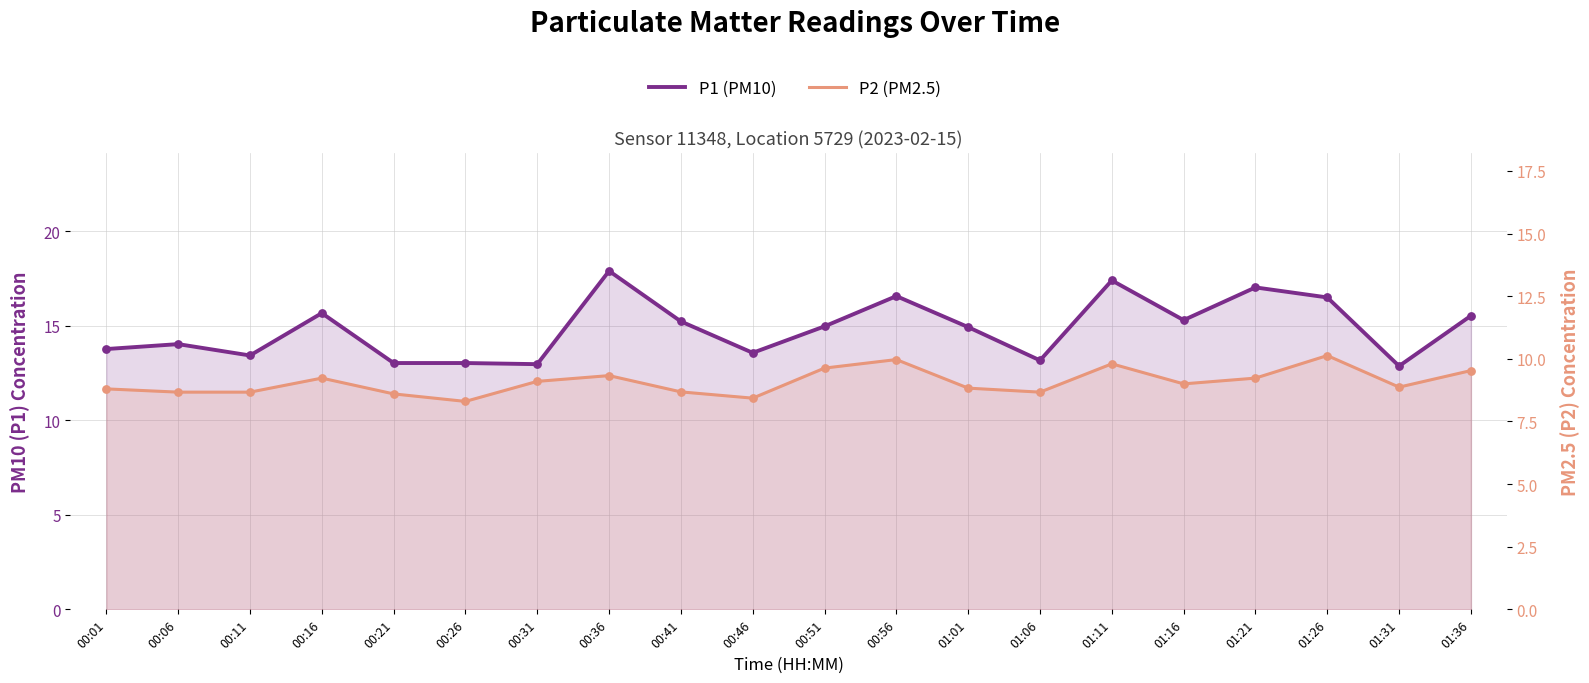

What are all the series names shown in the legend?

P1 (PM10), P2 (PM2.5)